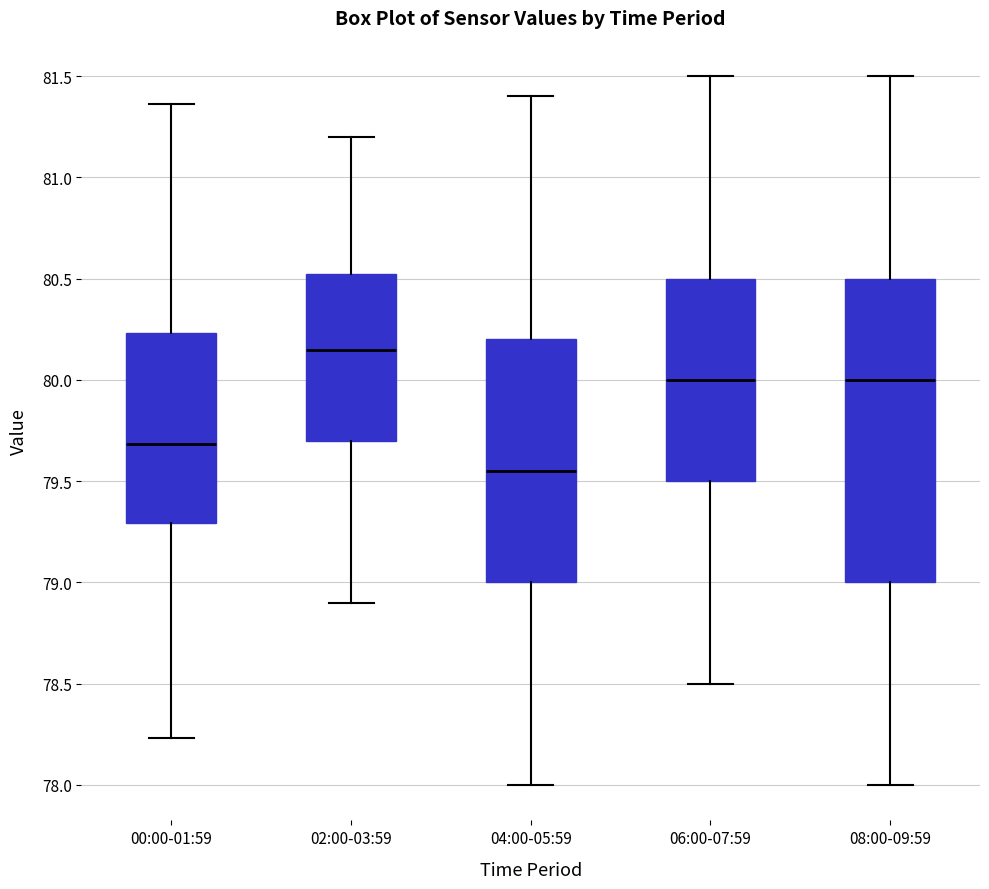

Which box has the lowest median line?

04:00-05:59